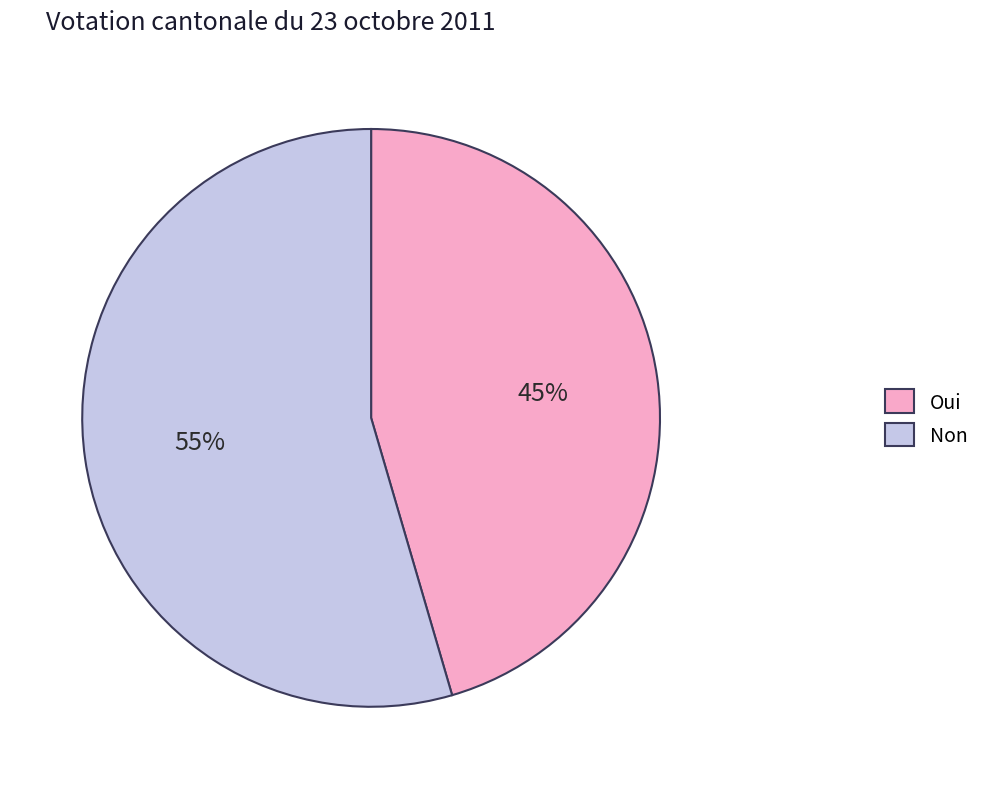

What percentage is the Non slice, to the nearest percent?

55%